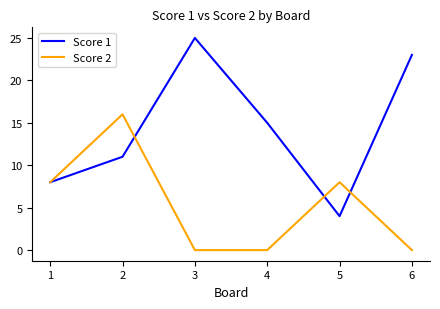

Where does the Score 1 series first go above 15?

3